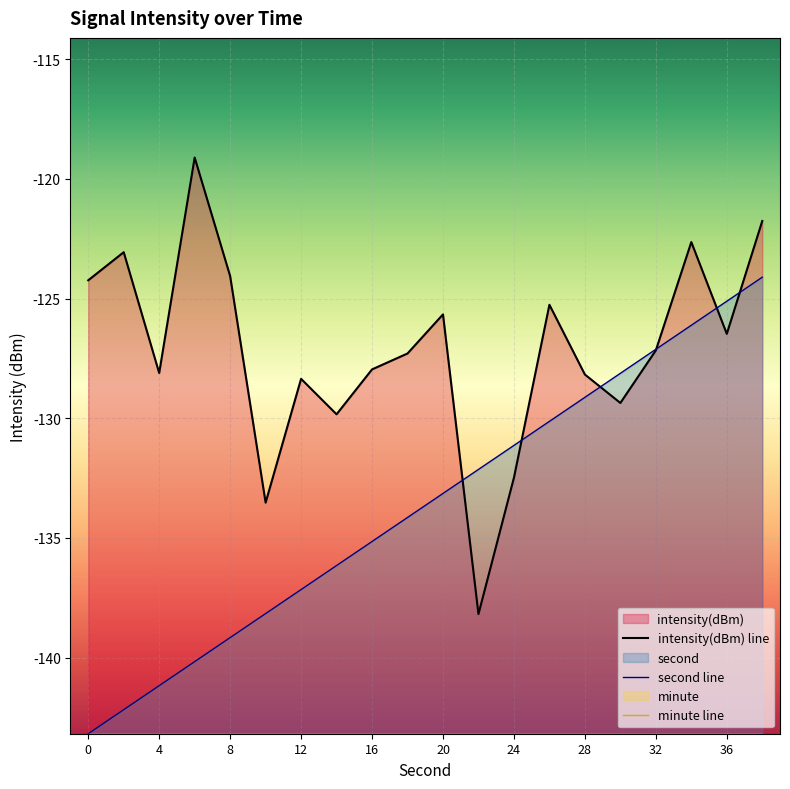

Does the chart display data point markers on the line(s)?

No